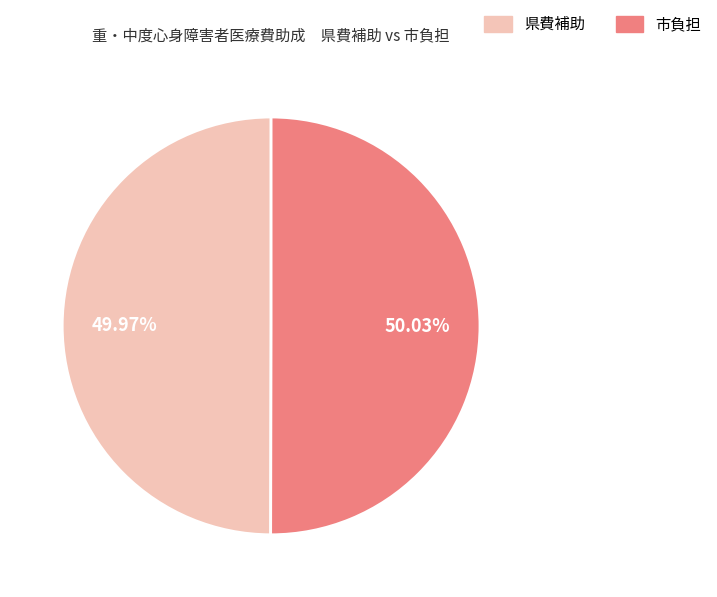

Is there any slice that represents more than half of the pie?

Yes